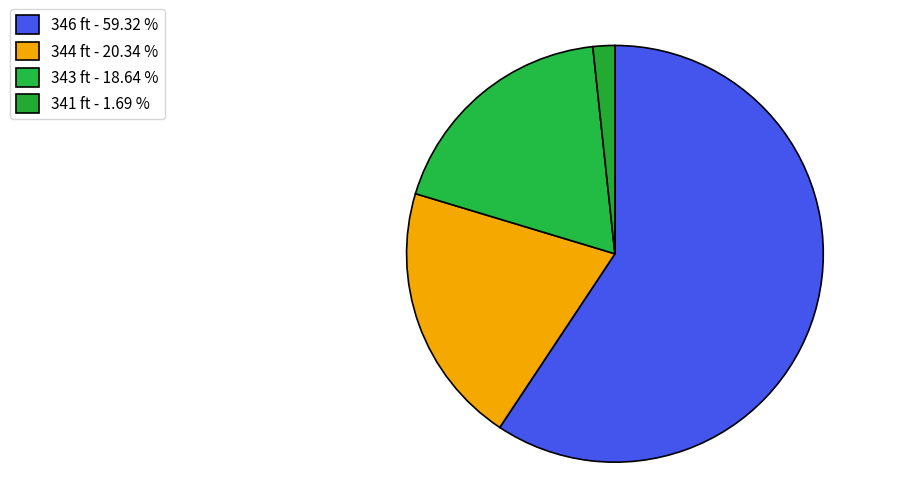

How many slices are in this pie chart?

4